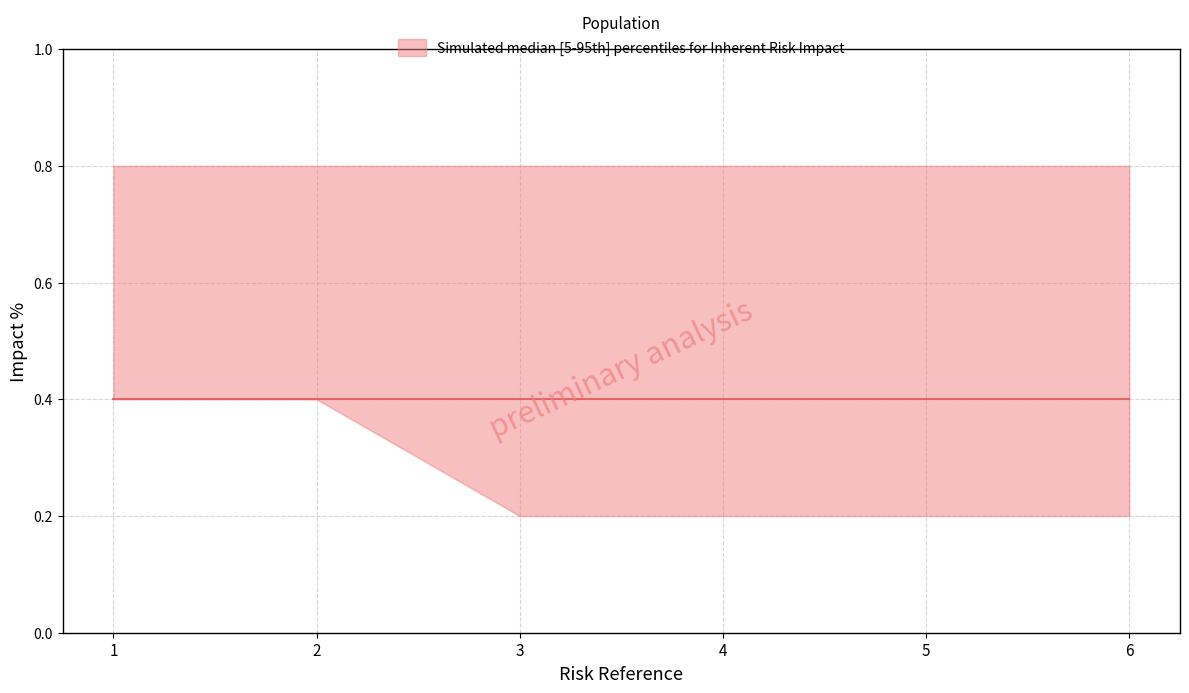

True or false: median has more than 1 points higher than both neighbors.

False